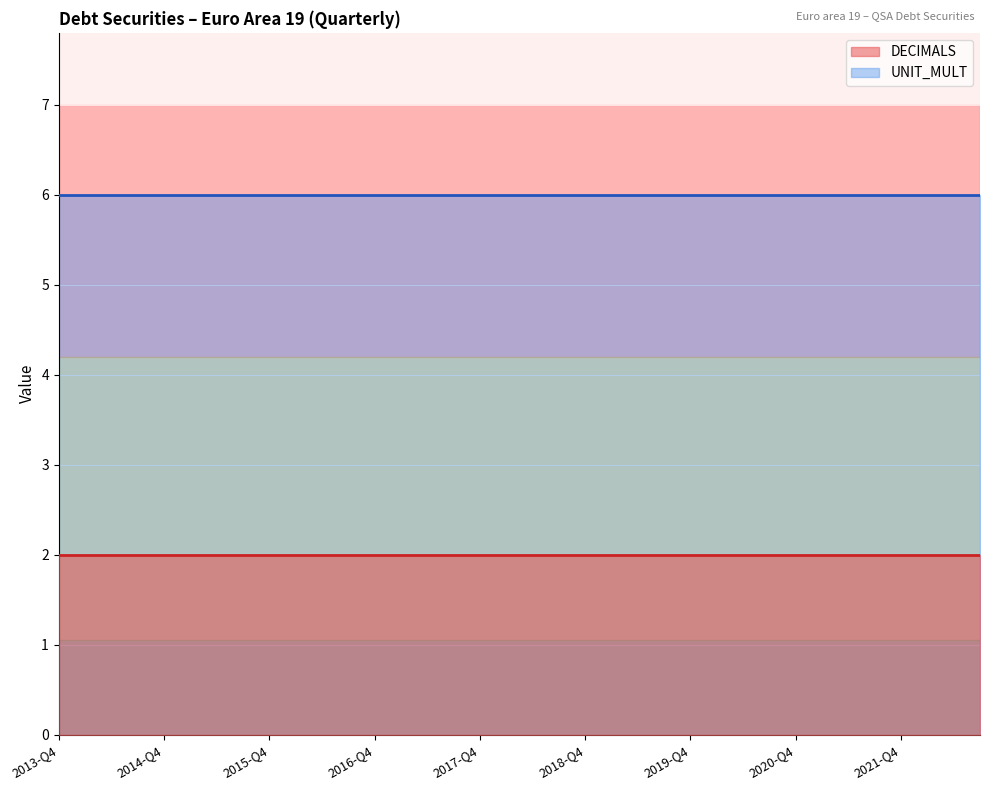

True or false: UNIT_MULT and DECIMALS intersect in this chart.

False